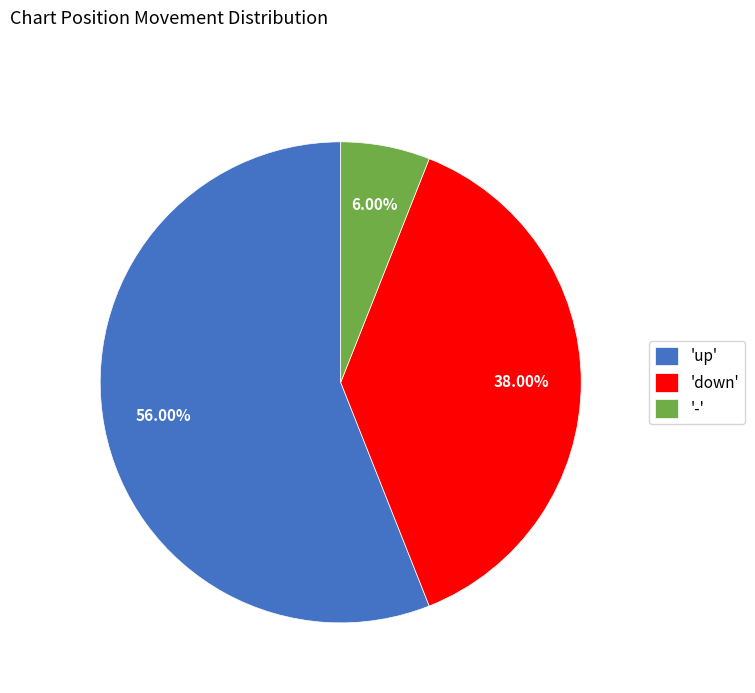

Approximately how many times larger is the value at 'up' compared to 'down'?

1.5